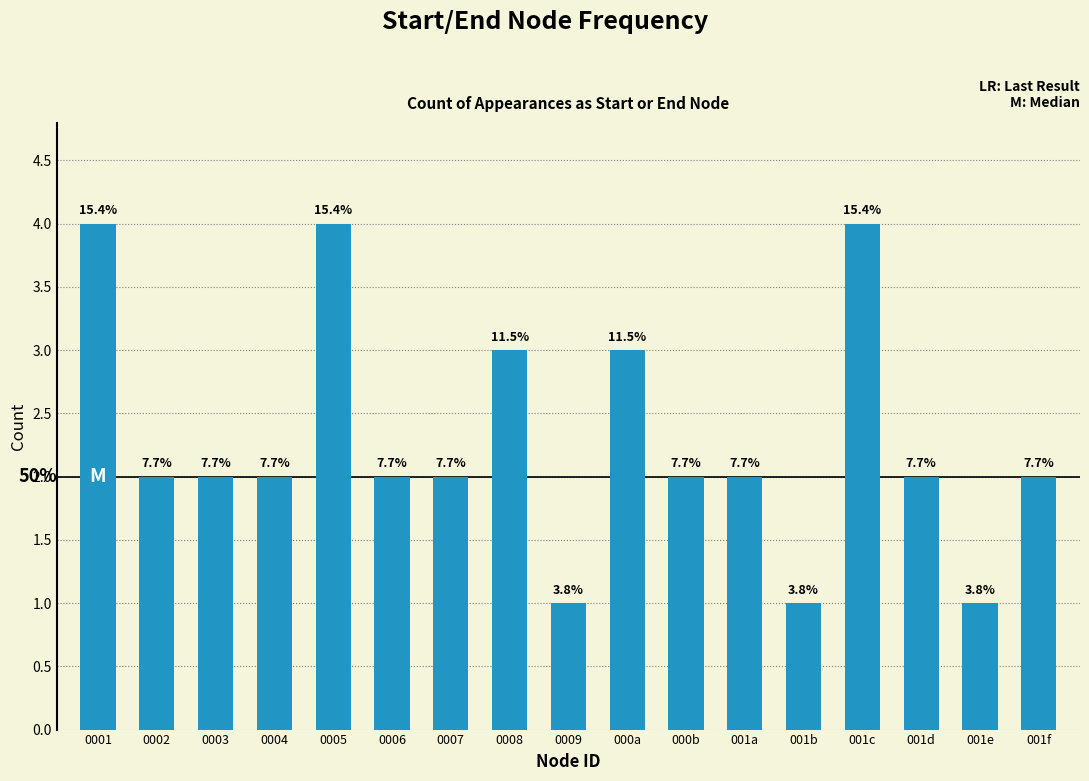

How many bars are there in total?

17